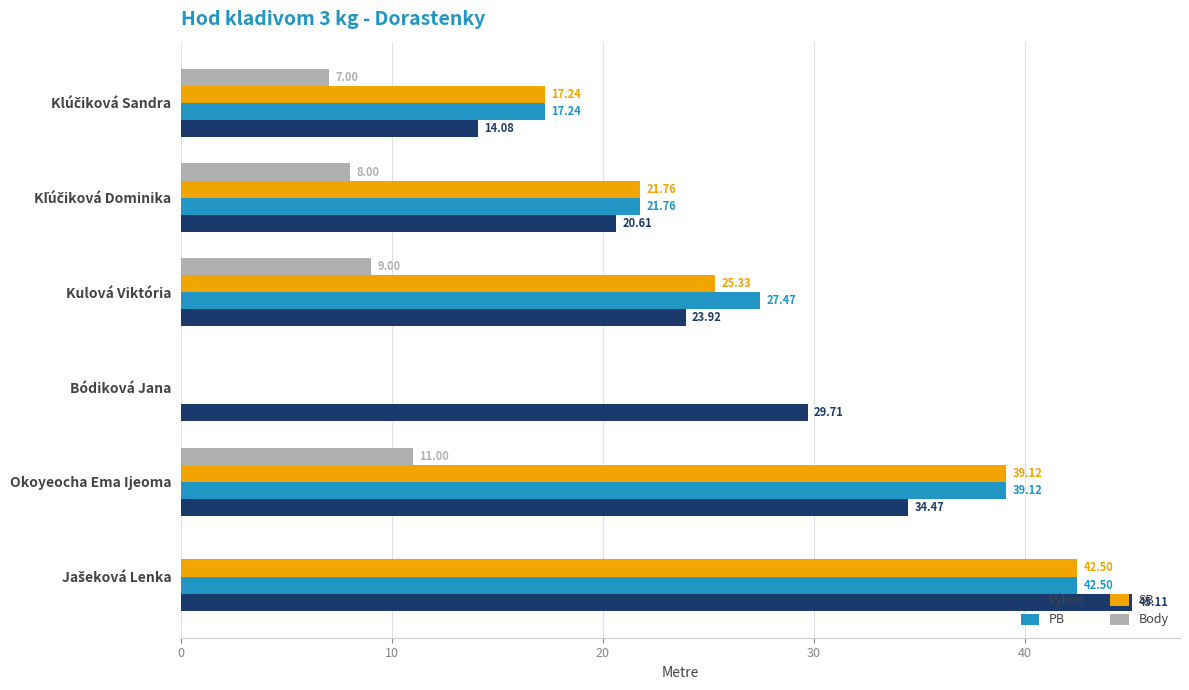

Which series has the largest total across all categories?

Výkon